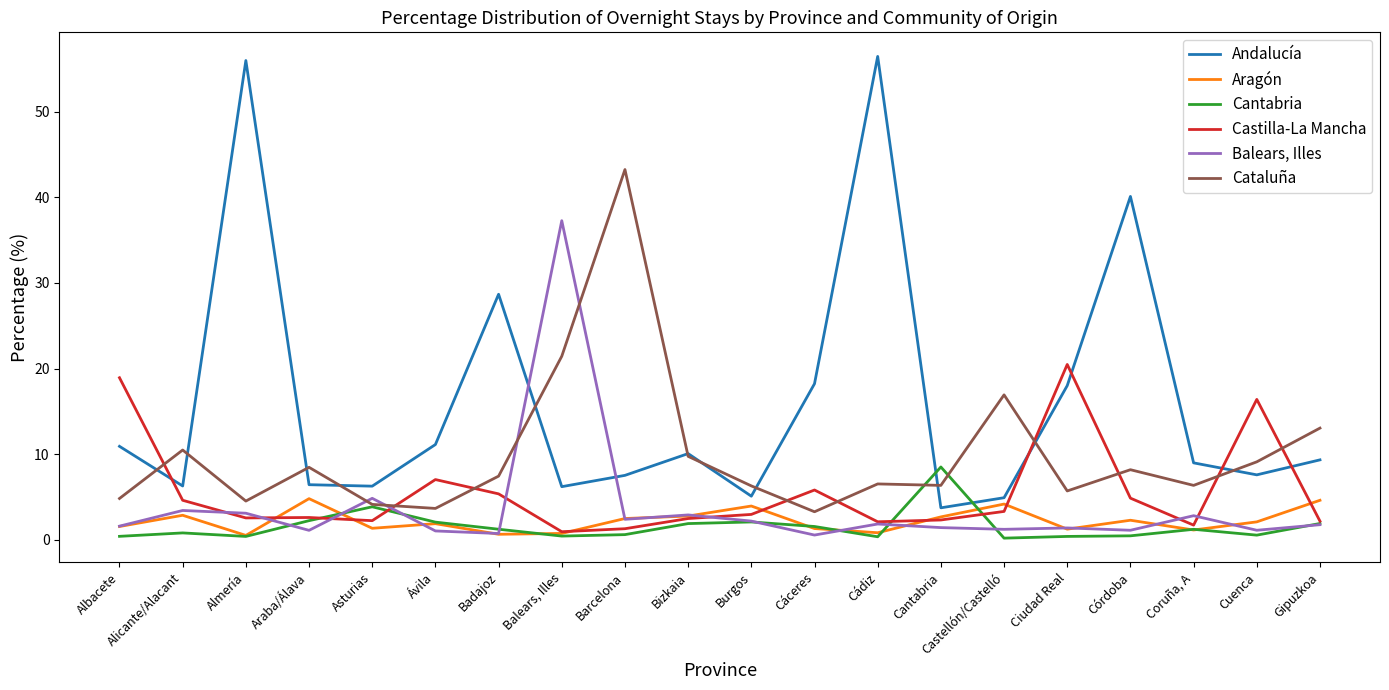

Which series has the largest total across all categories?

Andalucía